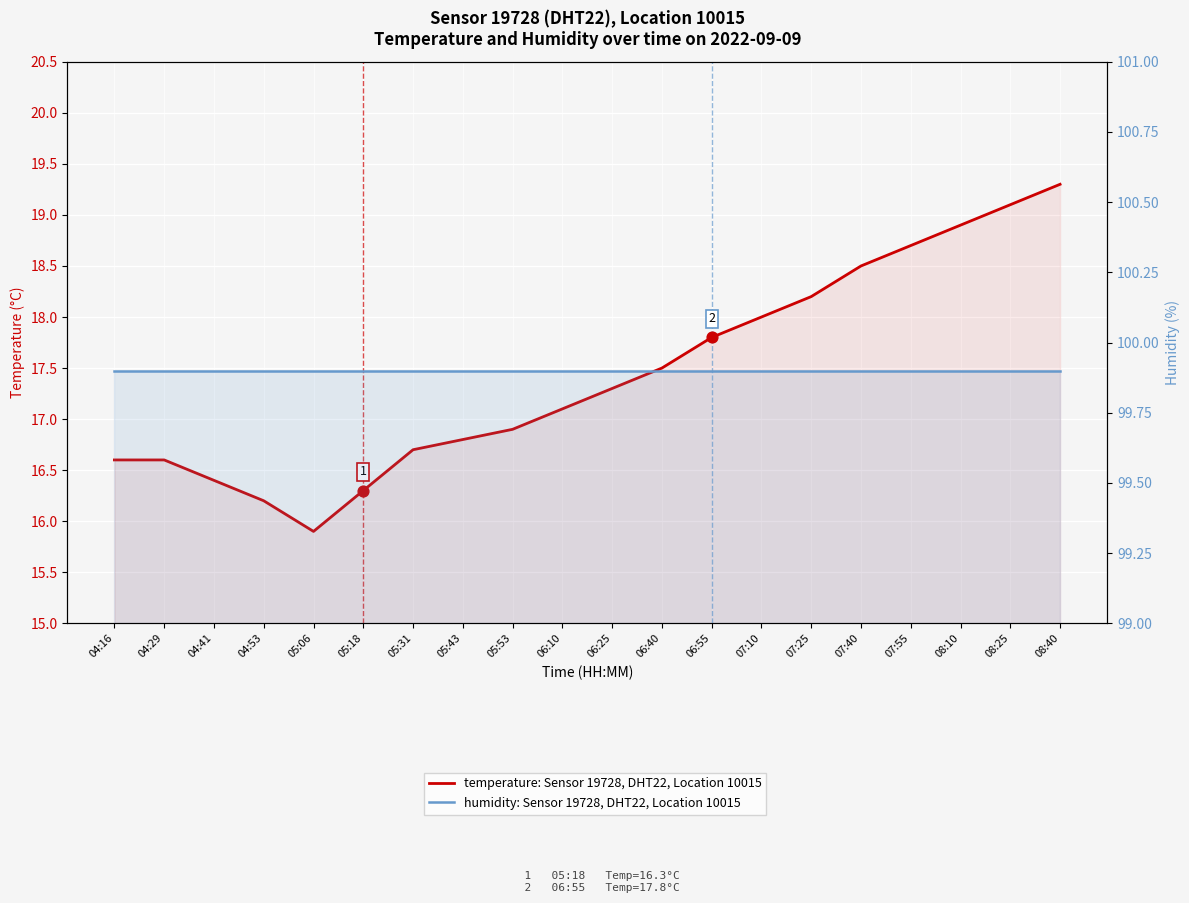

What are all the series names shown in the legend?

temperature, humidity